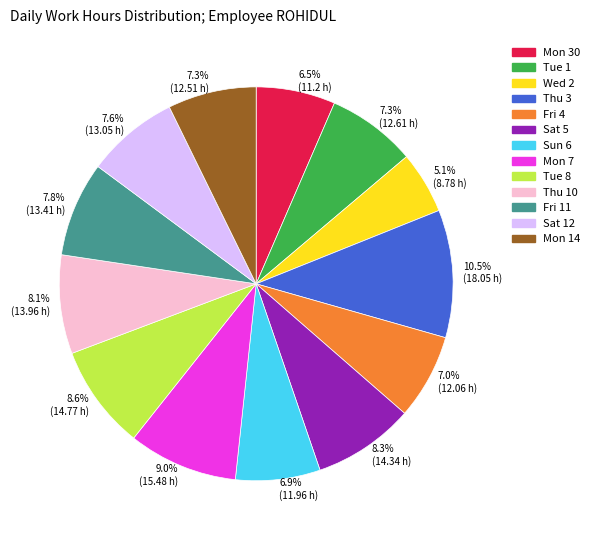

What percentage is NOT represented by Tue 1?

92.7%